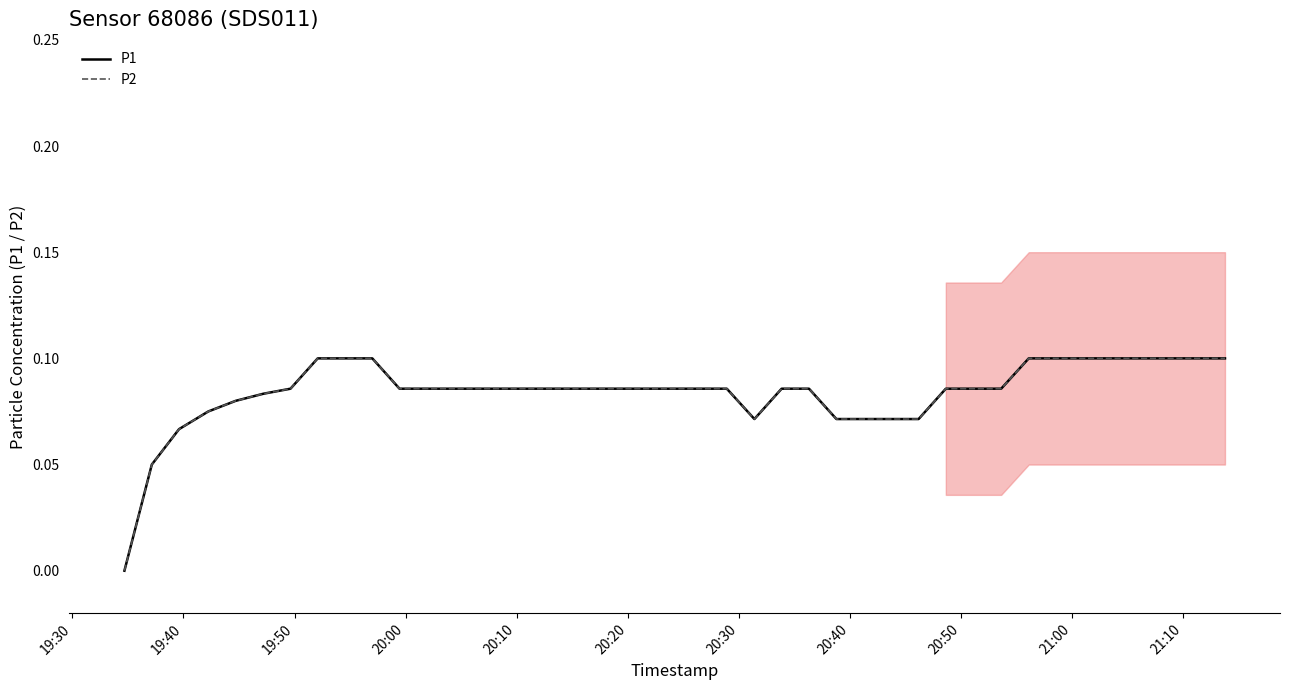

True or false: P1 has more than 0 interior local peaks.

False